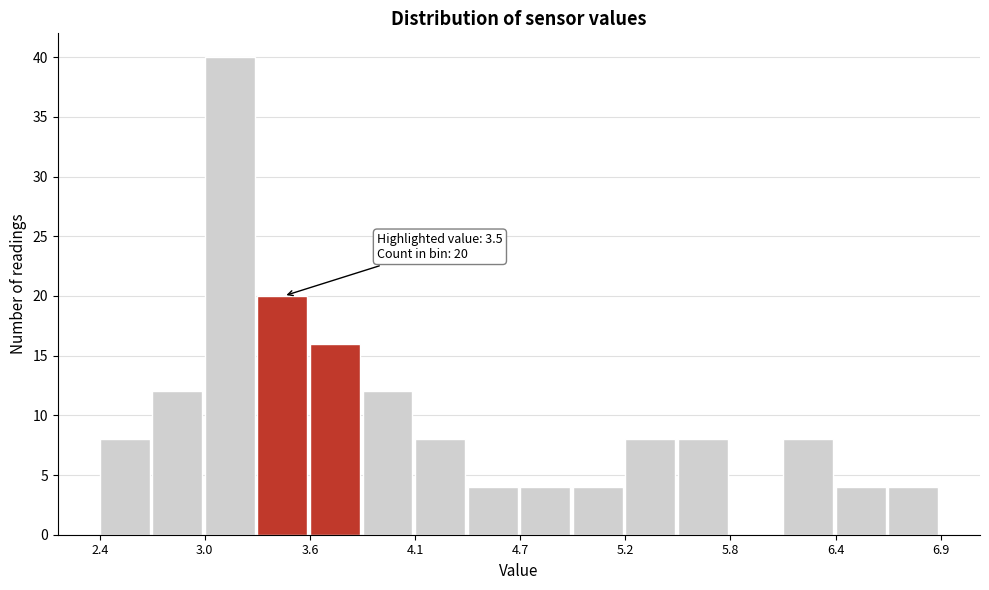

Around what value on the x-axis is the tallest bar? Give the approximate position of its centre, as read against the axis.

3.1